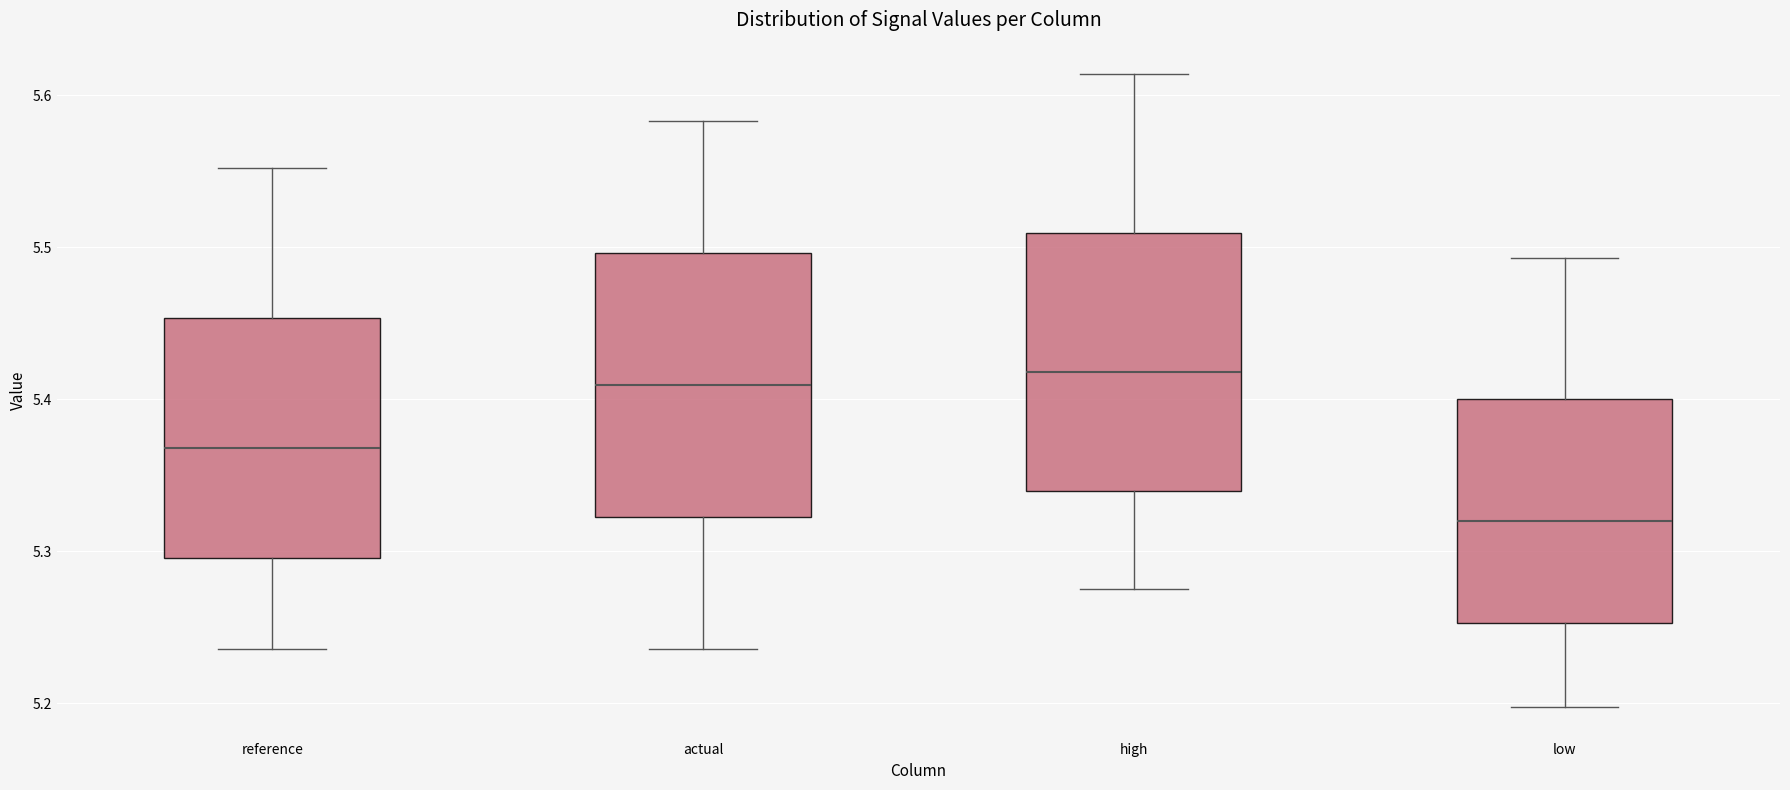

Which box's median line is the lowest?

low